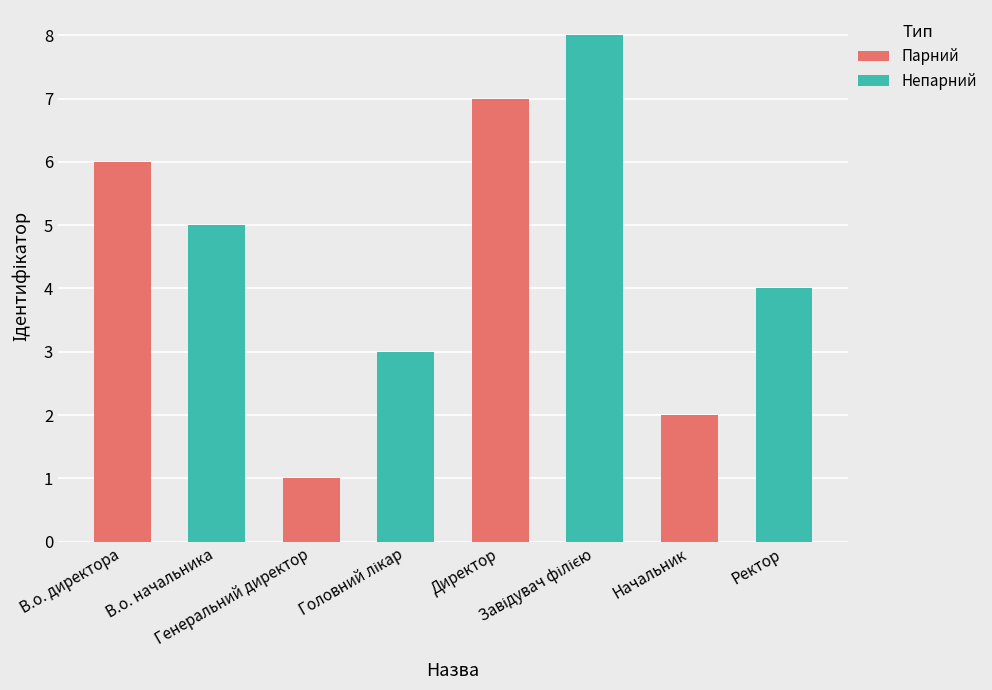

What is the change in value from В.о. начальника to Ректор?

-1